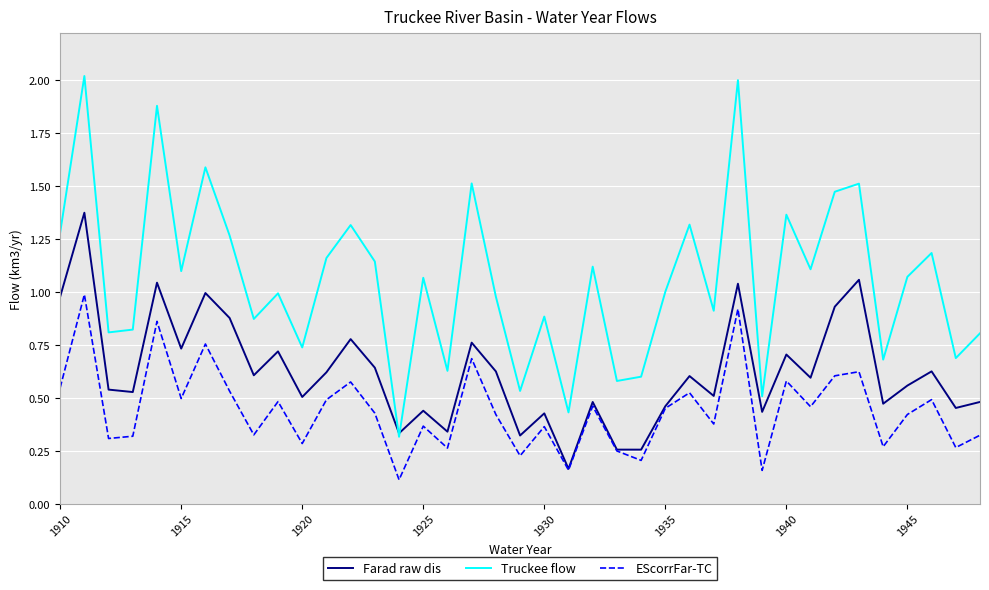

List the series in order of their peak value, highest first.

Truckee flow, Farad raw dis, EScorrFar-TC